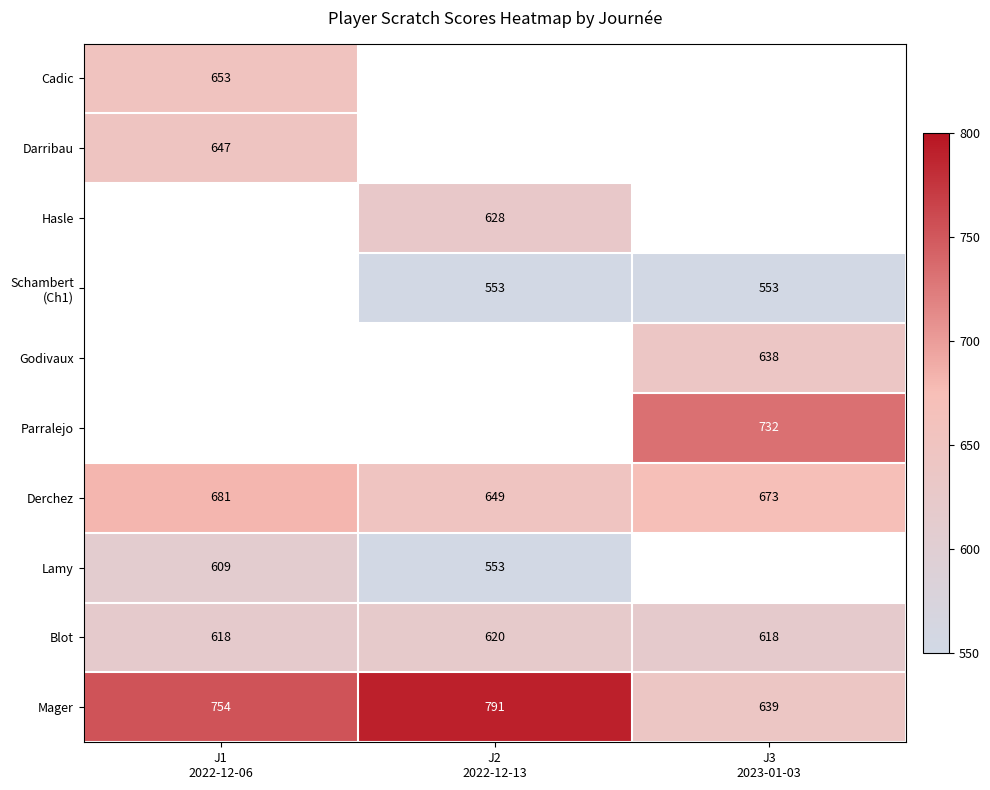

Which has a higher value, J3
2023-01-03 or J2
2022-12-13?

J2
2022-12-13